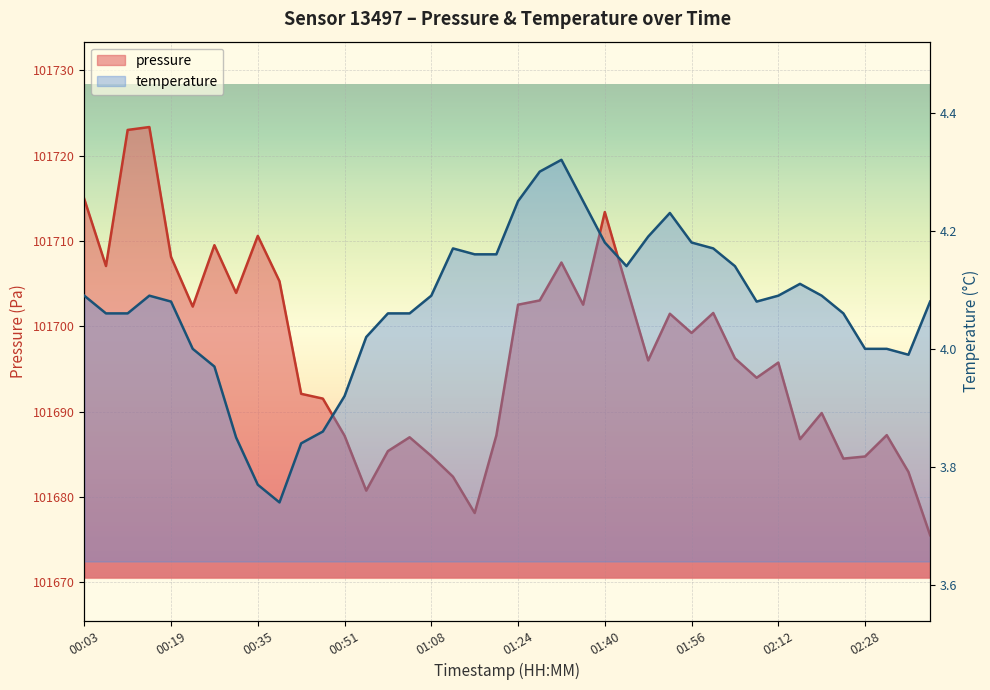

How many series are shown in this chart?

2